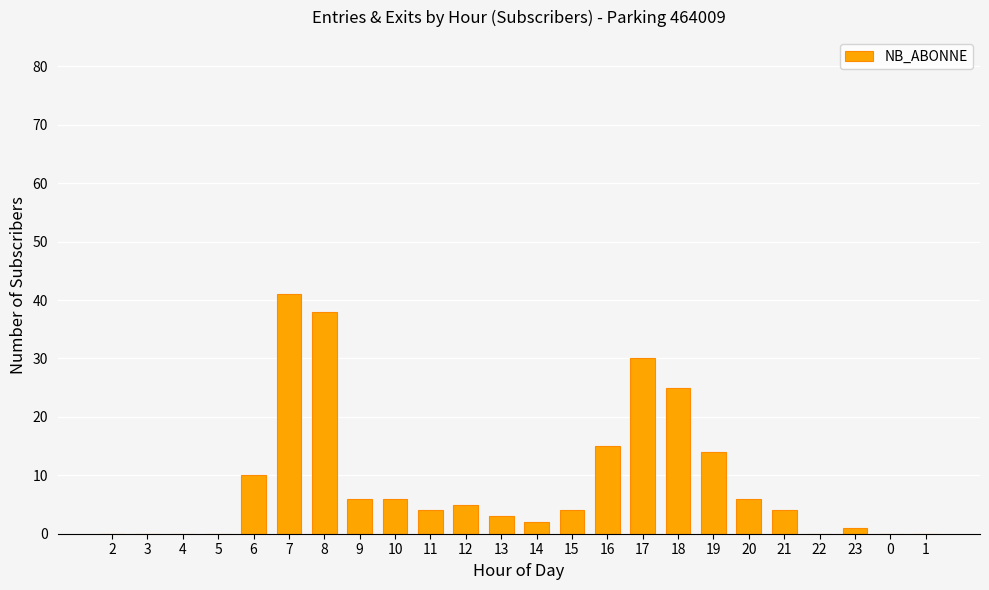

What is the sum of all values?

214